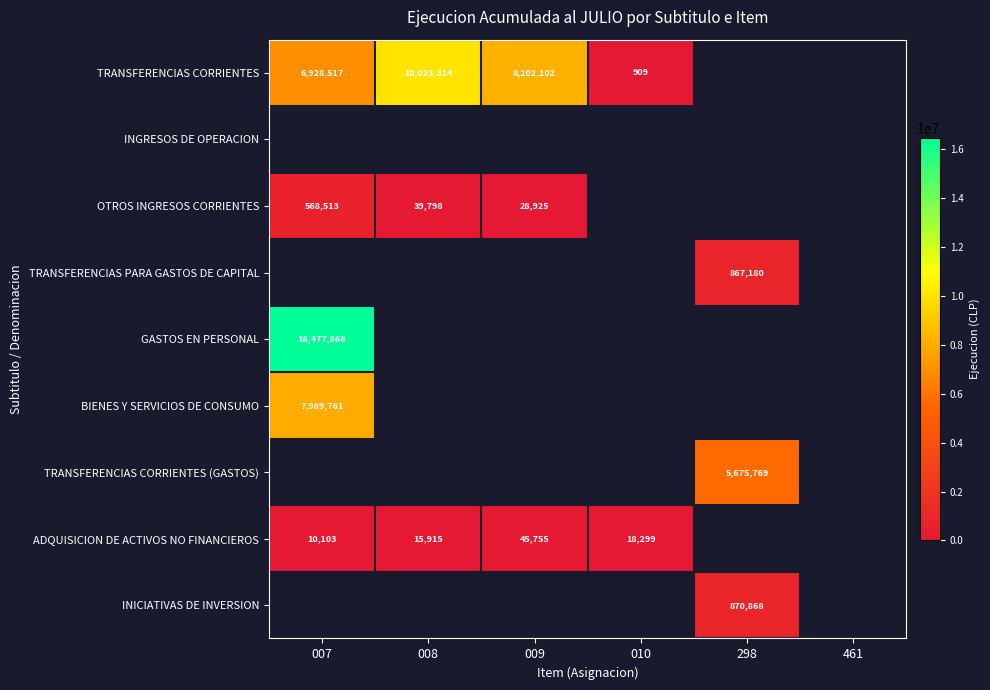

Count the number of data series in this chart.

9